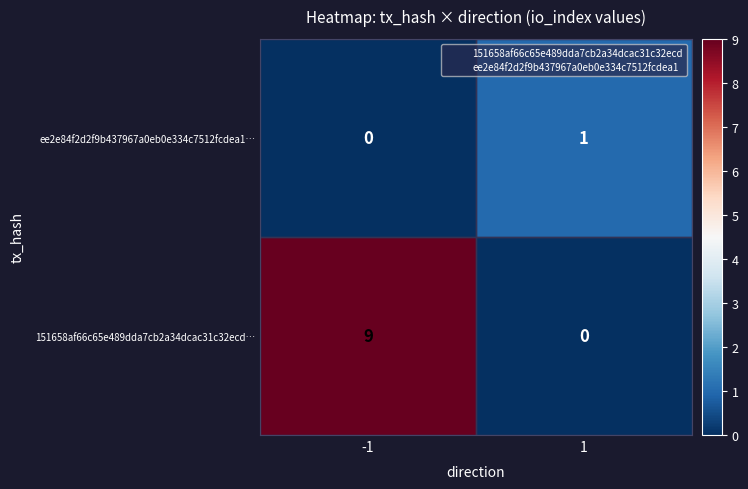

List the series in order of their overall mean, highest first.

151658af66c65e489dda7cb2a34dcac31c32ecd…, ee2e84f2d2f9b437967a0eb0e334c7512fcdea1…